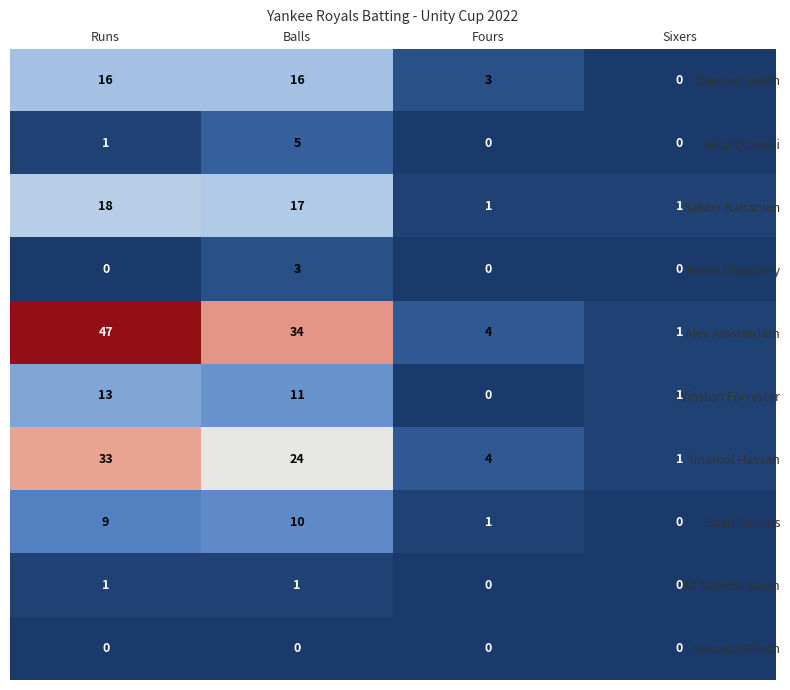

What is the average value of the Imamol Hassan series?

16